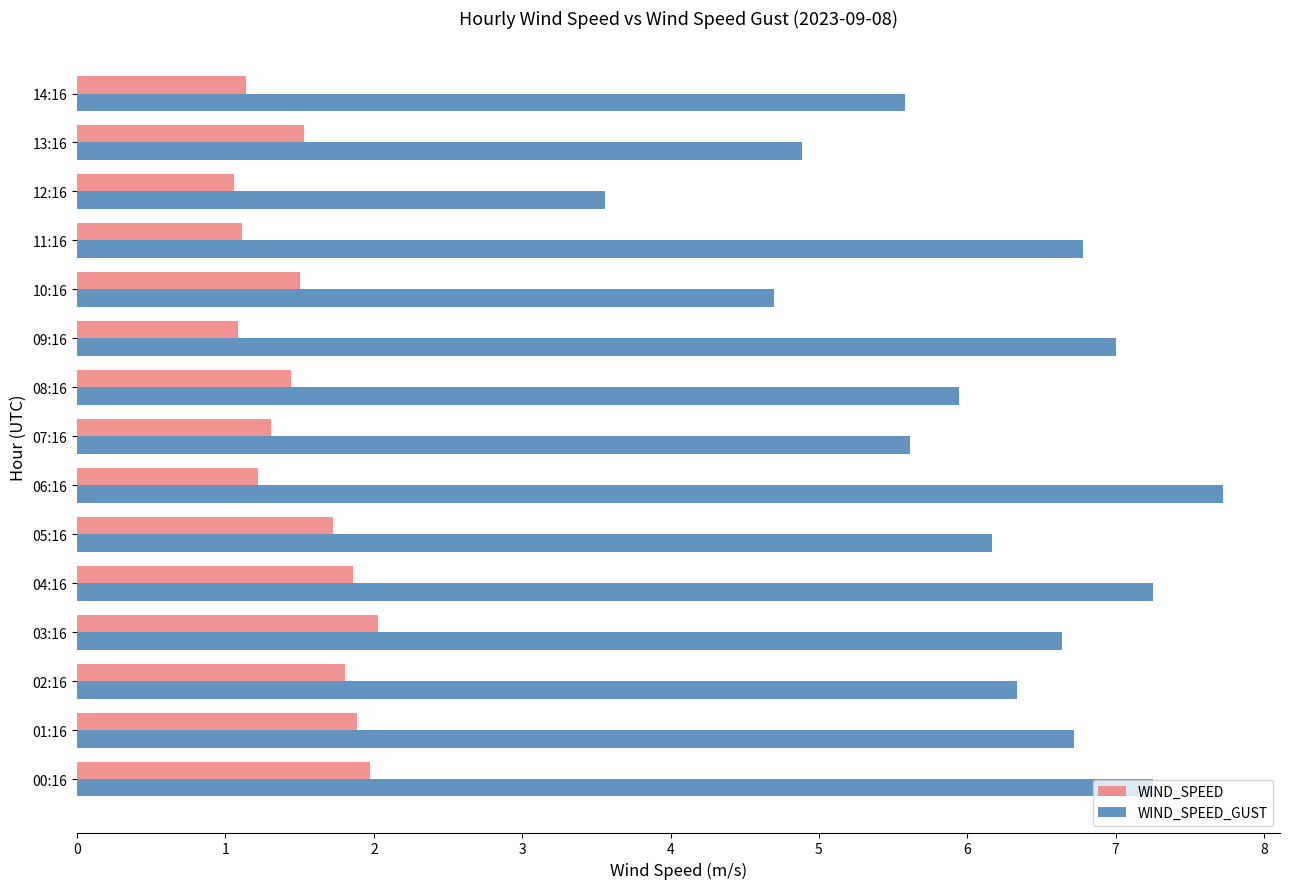

The WIND_SPEED series shows 1.8 at 02:16. True or false?

True